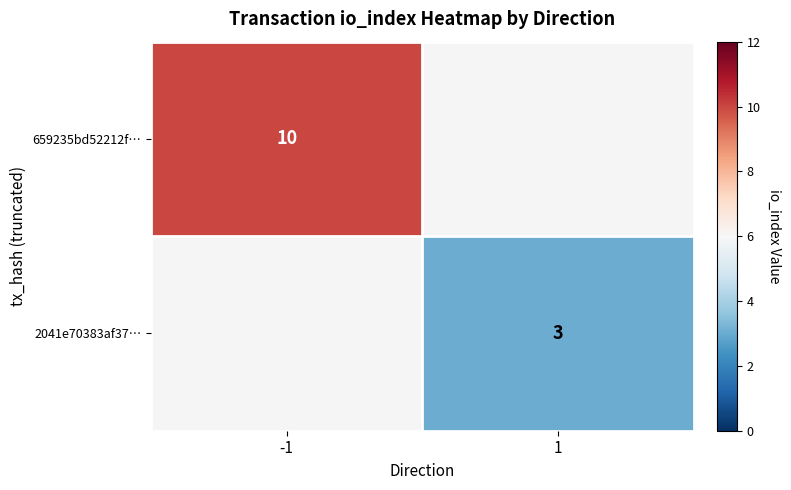

Is it true that 659235bd52212f… equals 10 at -1?

True